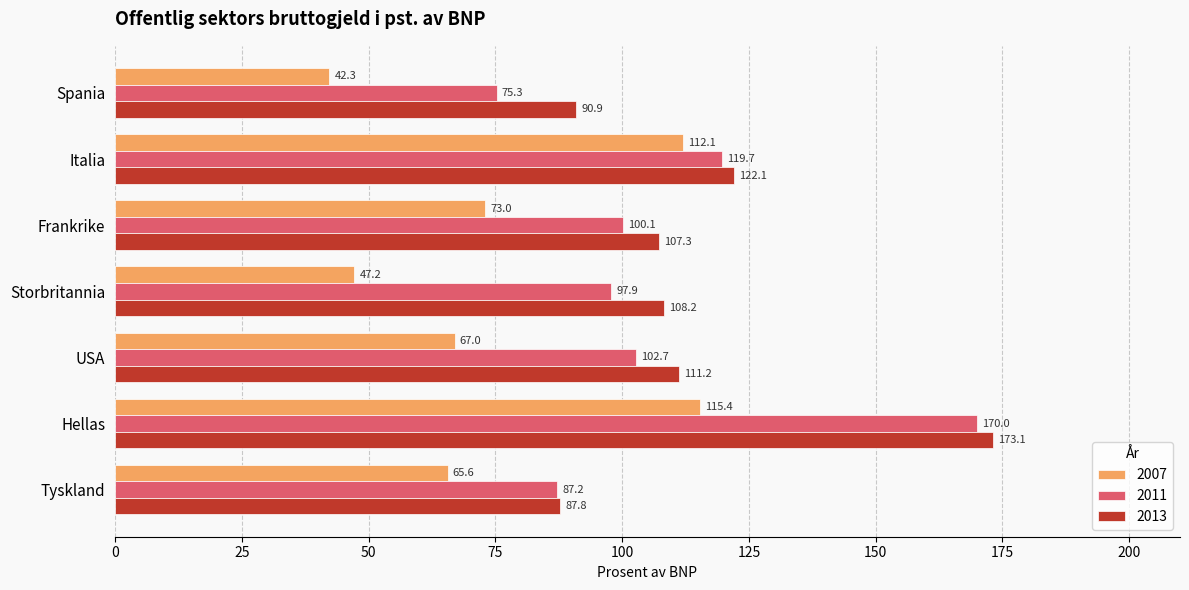

Which series changed the most between Storbritannia and USA?

2007